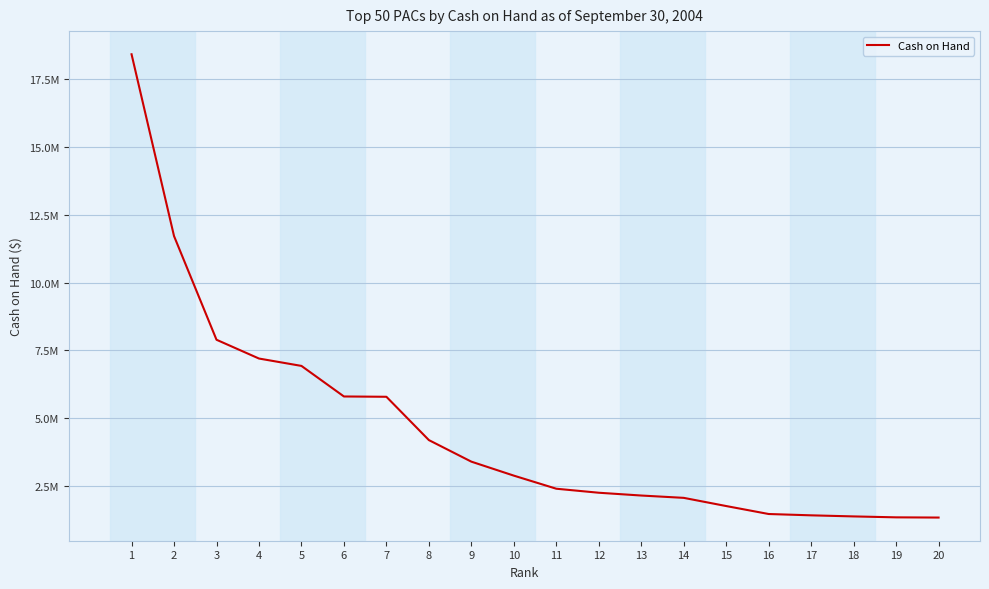

What is the change in value from 2 to 9?

-8312409.2